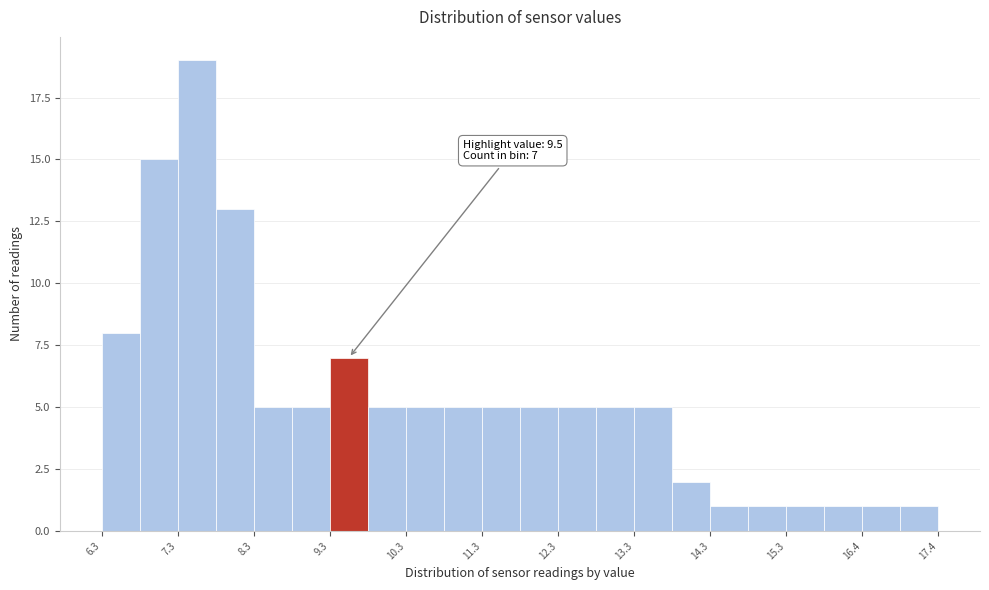

Which range on the x-axis has the tallest bar?

7.35 to 7.85